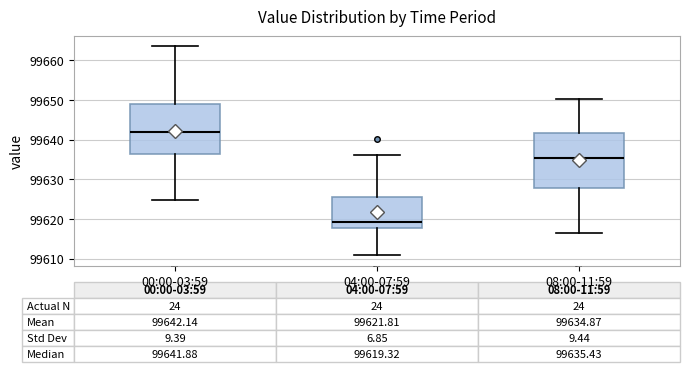

Which box's median line is the lowest?

04:00-07:59